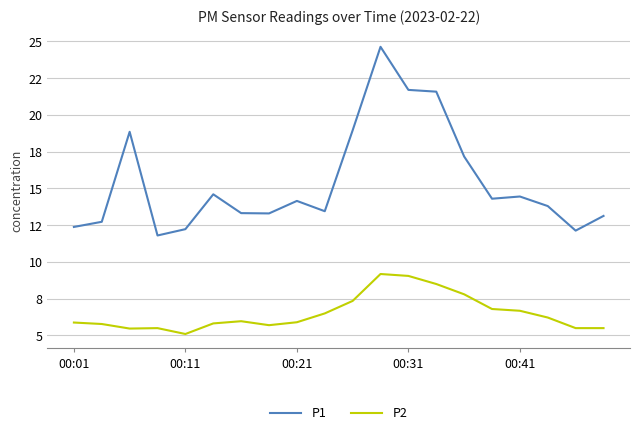

Reading left to right, what are all the values shown in this chart?

P1: 12.4	12.7	18.9	11.8	12.2	14.6	13.3	13.3	14.2	13.4	18.9	24.6	21.7	21.6	17.2	14.3	14.4	13.8	12.1	13.1
P2: 5.9	5.8	5.5	5.5	5.1	5.8	6.0	5.7	5.9	6.5	7.3	9.2	9.1	8.5	7.8	6.8	6.7	6.2	5.5	5.5